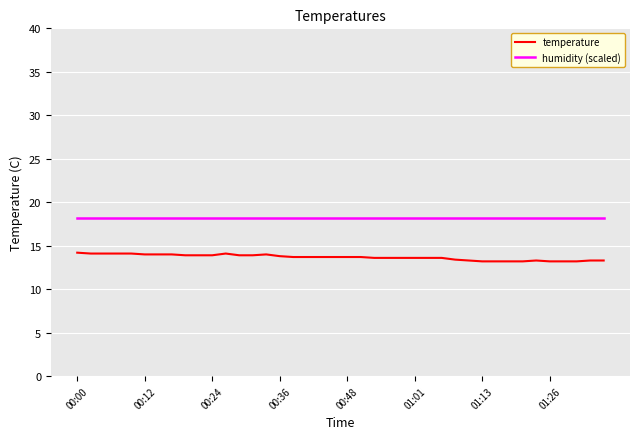

True or false: temperature and humidity (scaled) intersect in this chart.

False